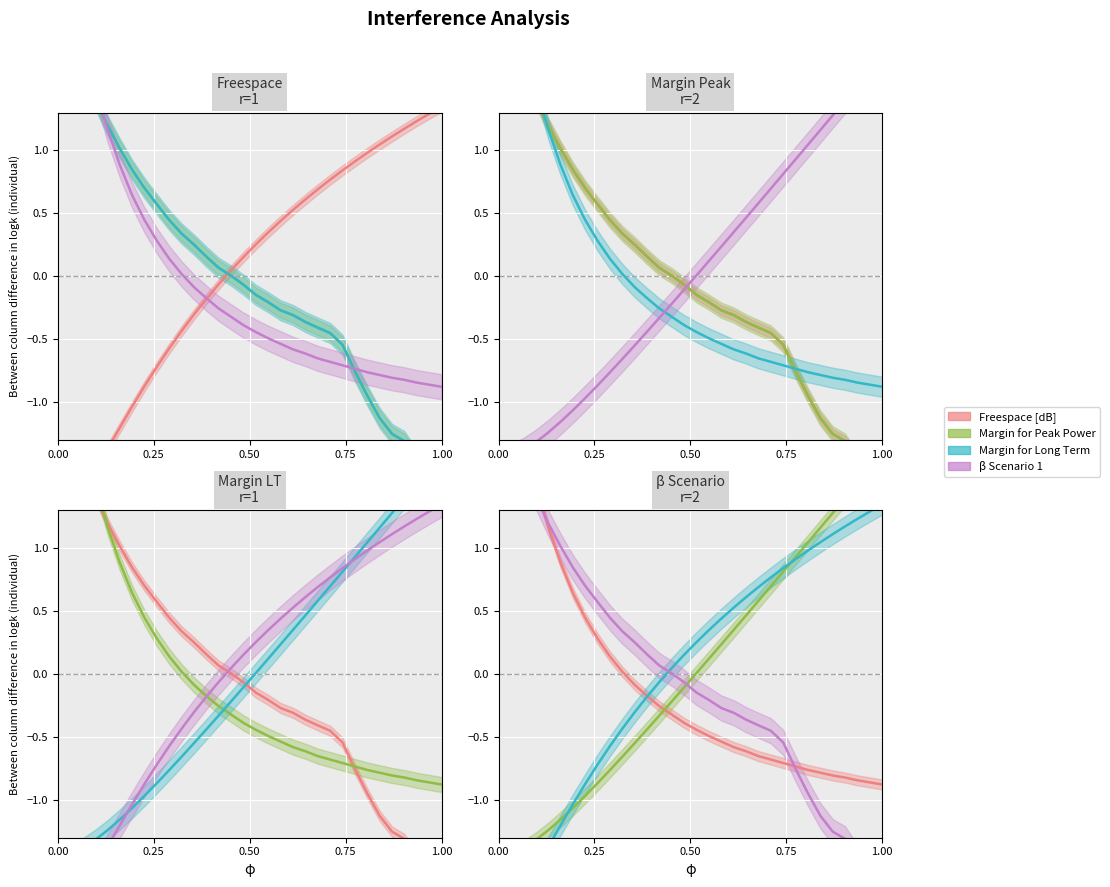

How many data points in Margin for Long Term are above 0?

15